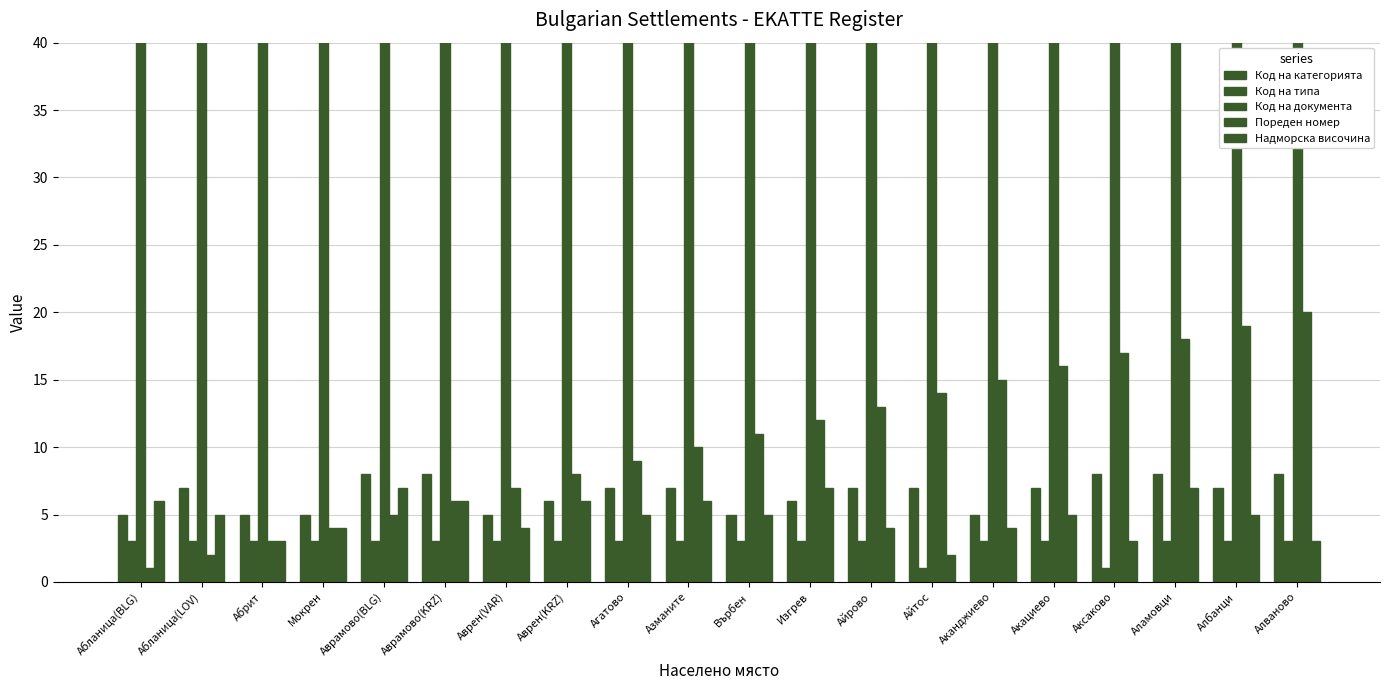

What is the difference between the Пореден номер values at Акациево and Айрово?

3